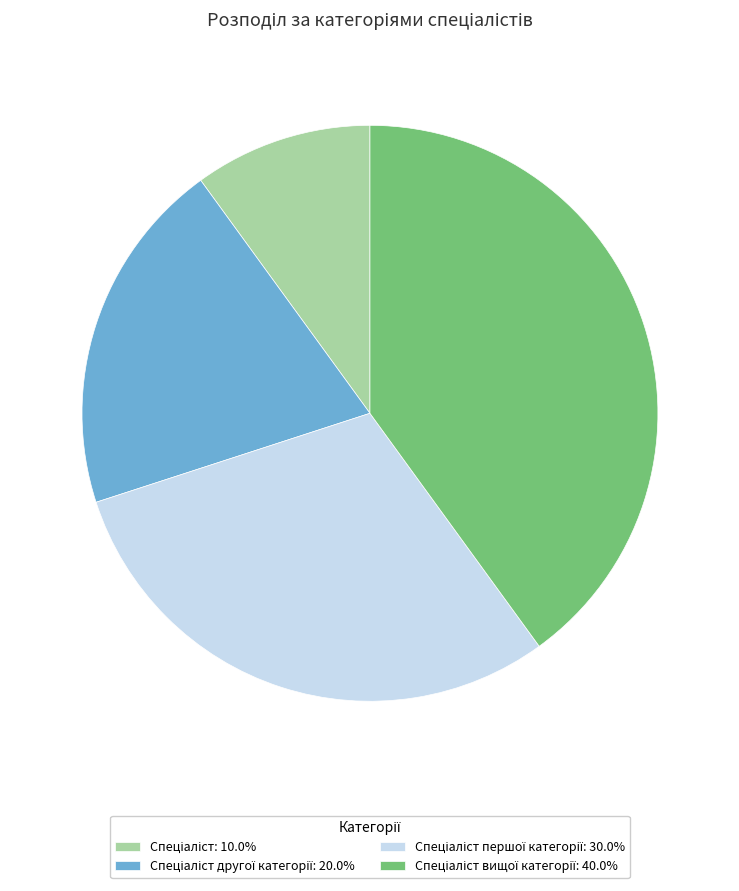

Is there a majority slice in this chart?

No